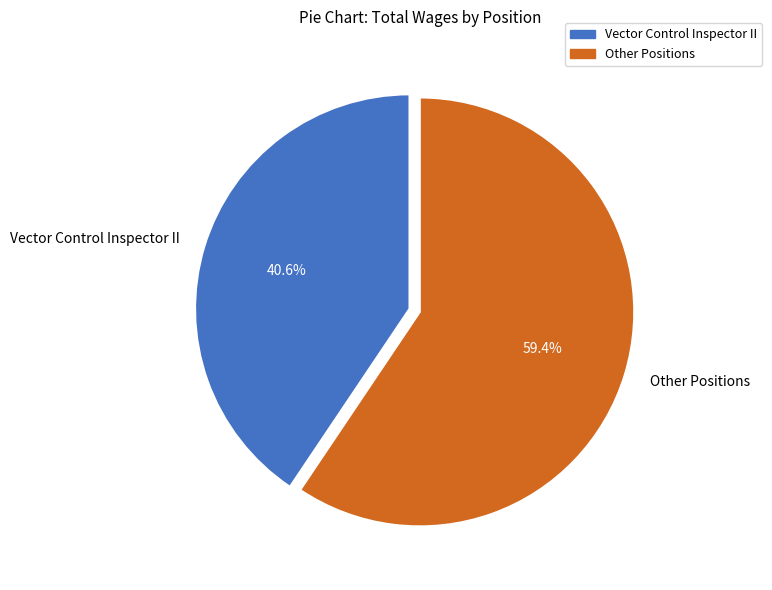

Is Vector Control Inspector II the majority of the pie?

No